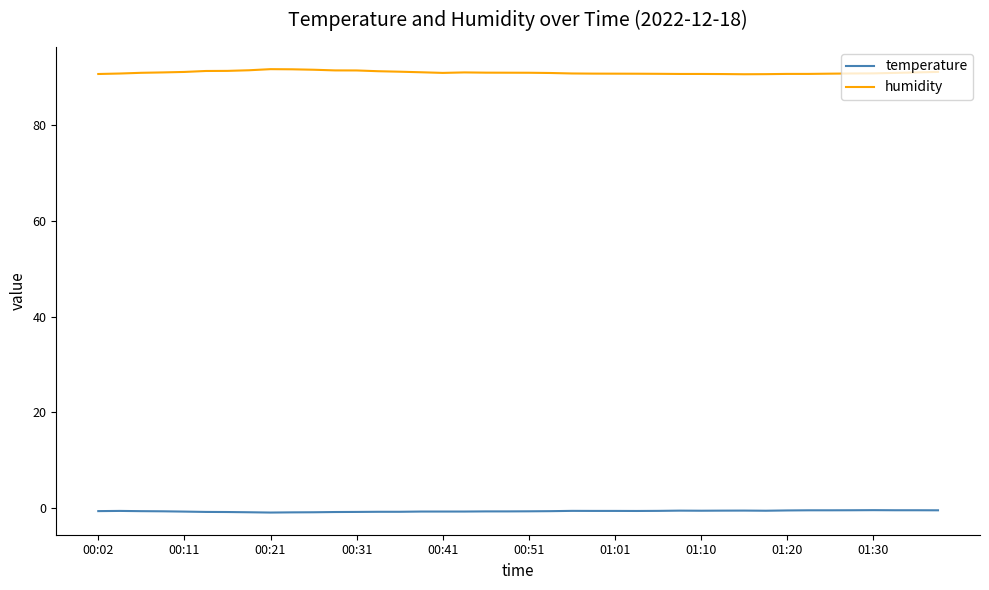

True or false: temperature and humidity intersect in this chart.

False